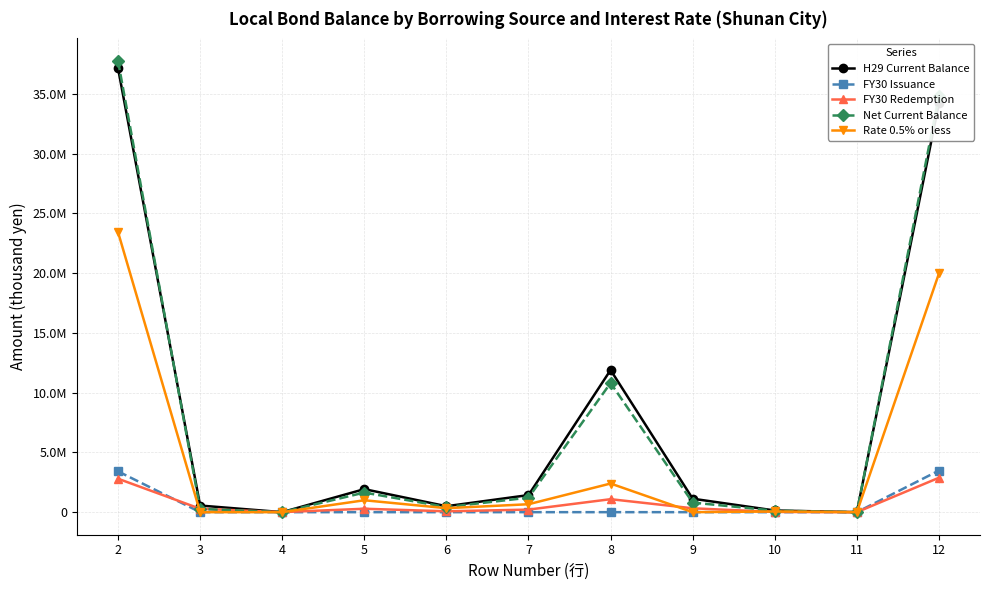

Is this an area chart (filled region under the line)?

No